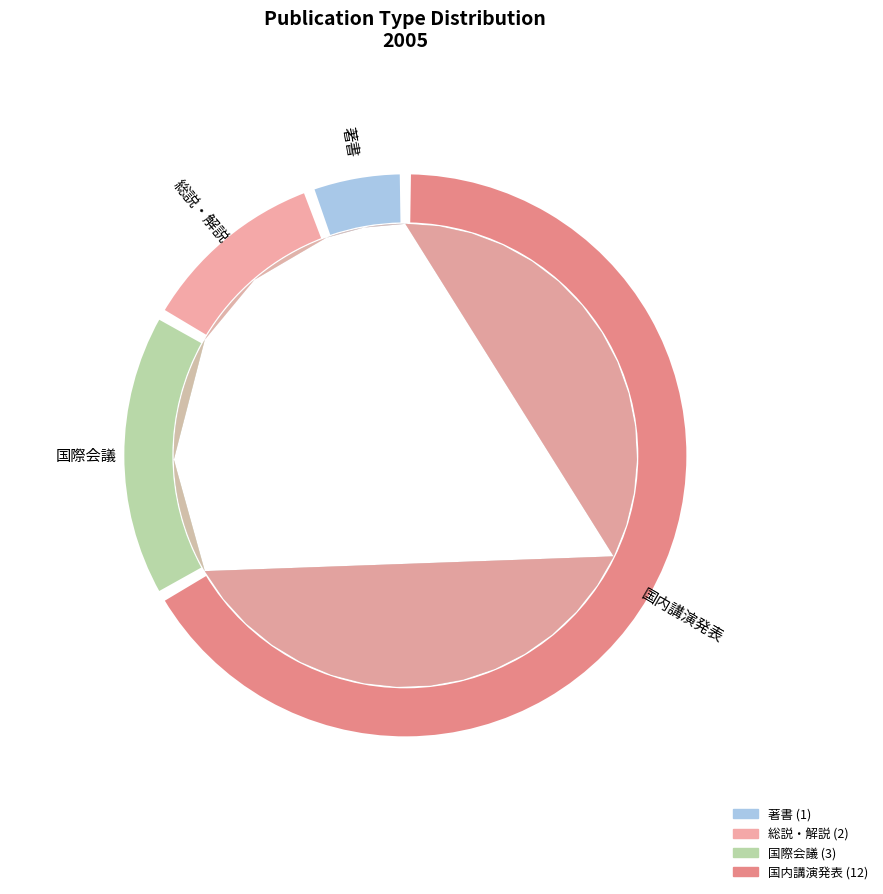

Is it true that 著書 is 16% of the pie?

False